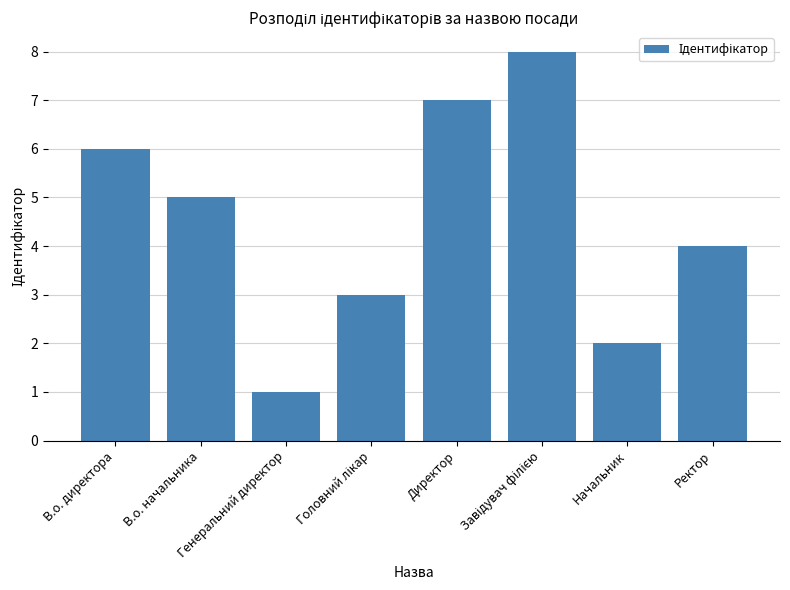

What is the difference between the maximum and second lowest values?

6